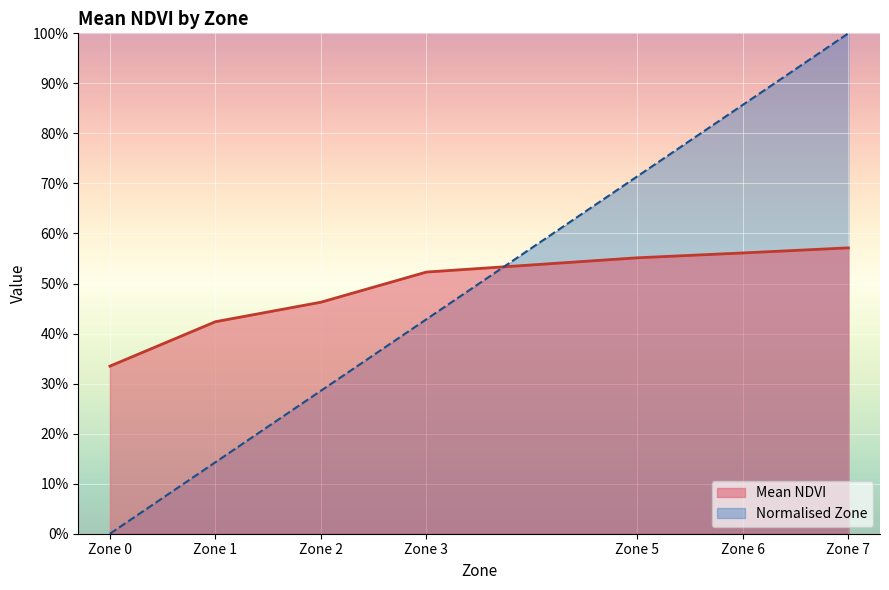

Which label corresponds to the largest value in the chart?

Zone 7